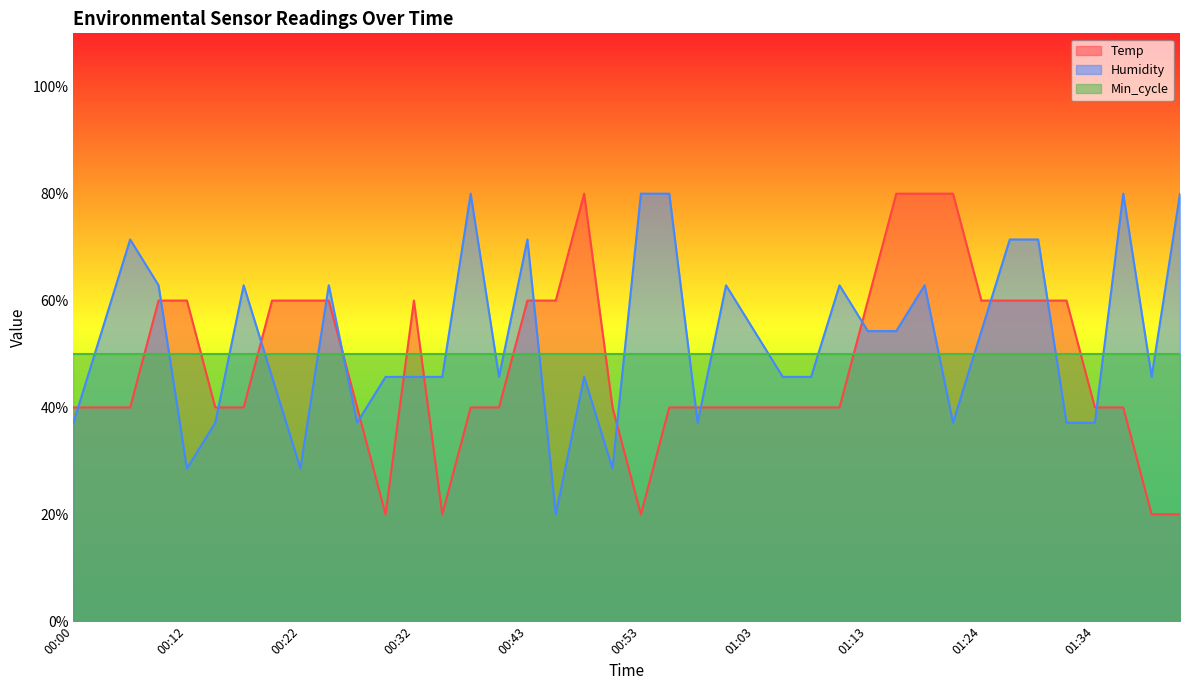

After their last crossing, which series has the higher values: Humidity or Temp?

Humidity